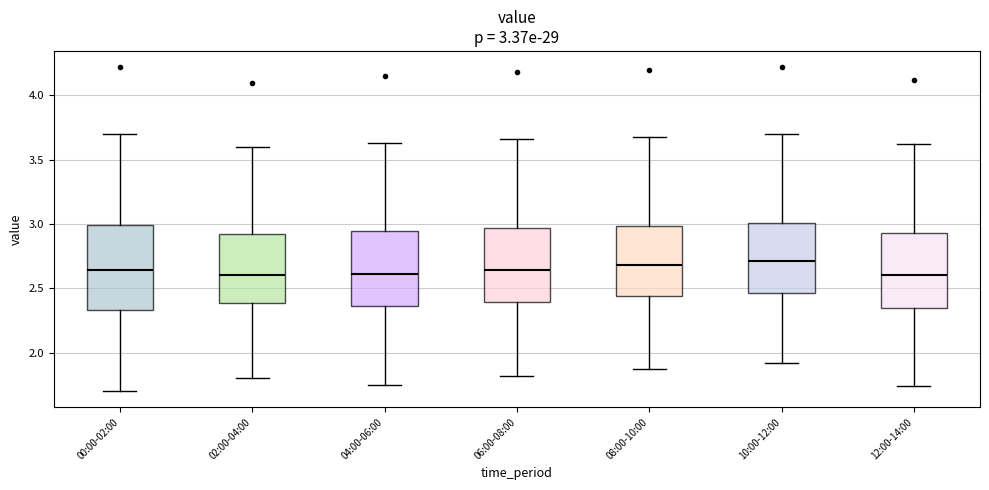

Which box is the tallest, from its lower edge to its upper edge?

00:00-02:00